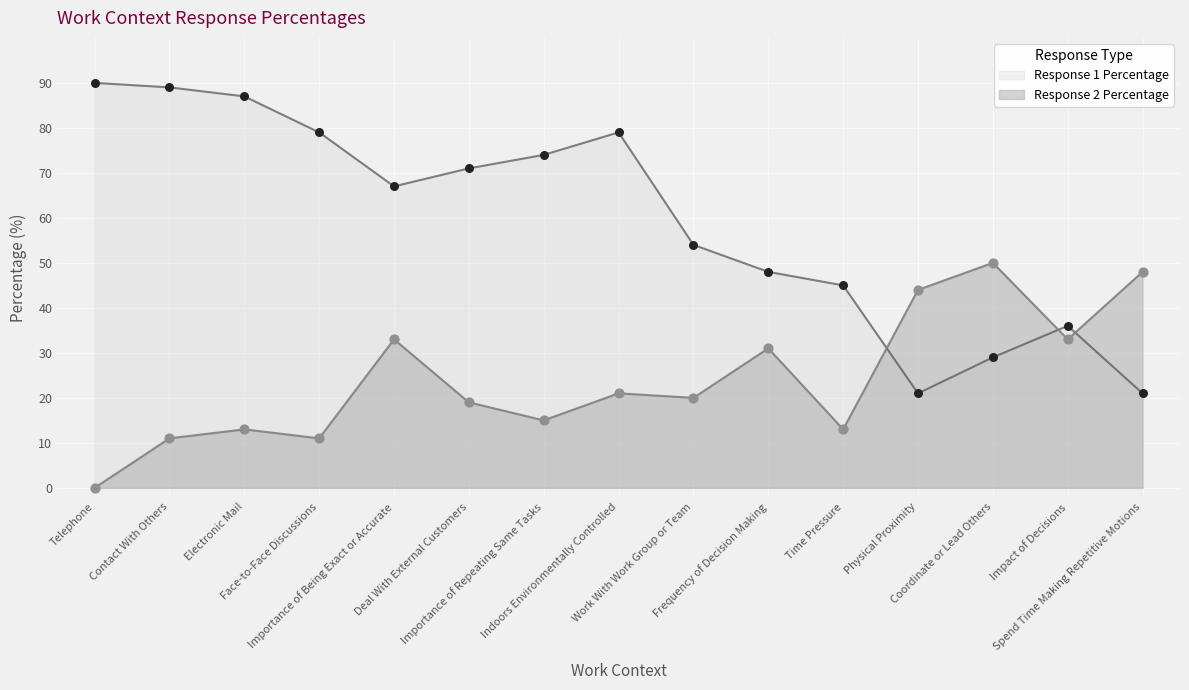

At which category is the sum across all series the highest?

Contact With Others